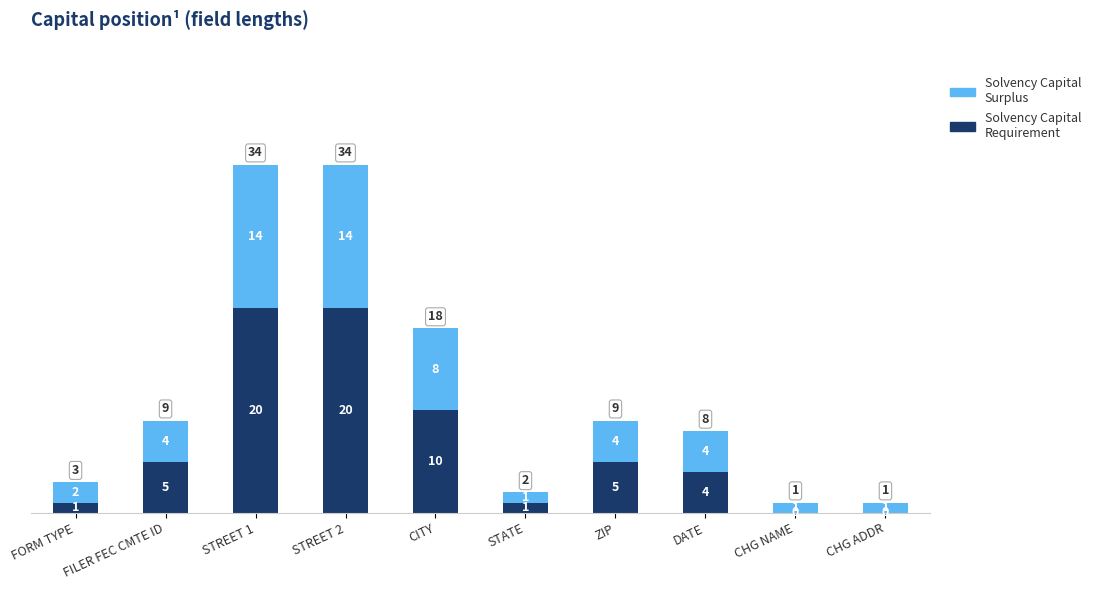

What is the sum of the Solvency Capital Requirement values at CHG NAME and STREET 2?

20